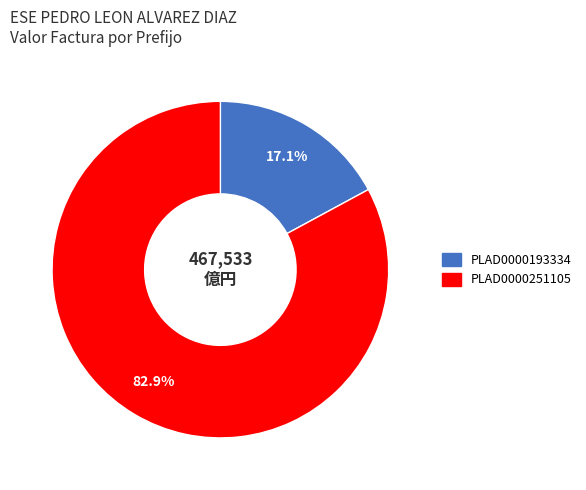

Which category accounts for the majority?

PLAD0000251105